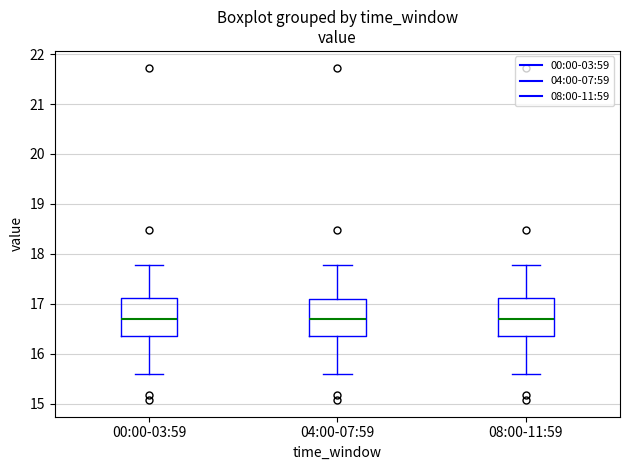

Where does the median line of the box for 08:00-11:59 sit on the y-axis? The values are not printed on the chart, so give them approximately, as read against the axis.

16.7